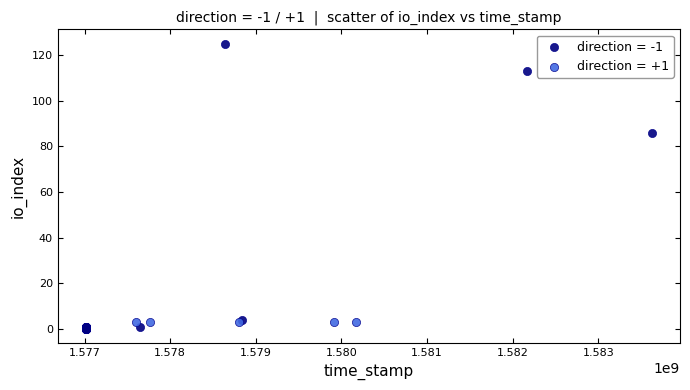

What are all the series names shown in the legend?

direction = -1, direction = +1